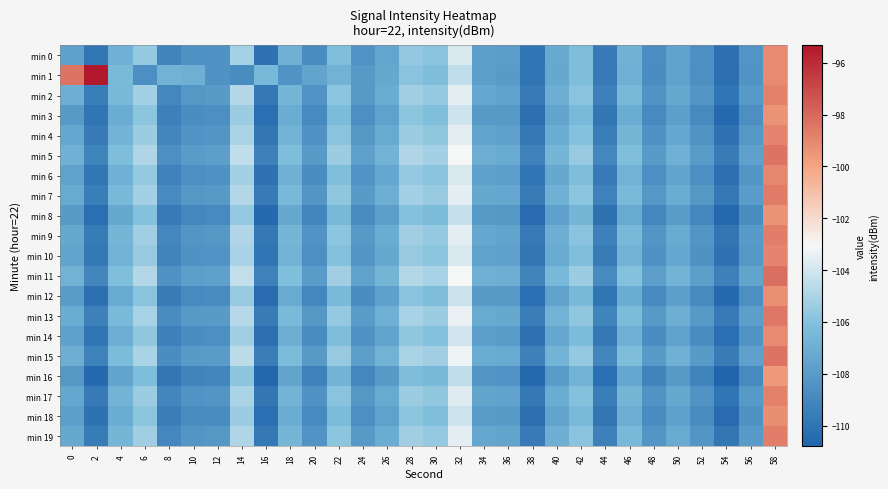

Which series has the largest range (max minus min)?

min 1